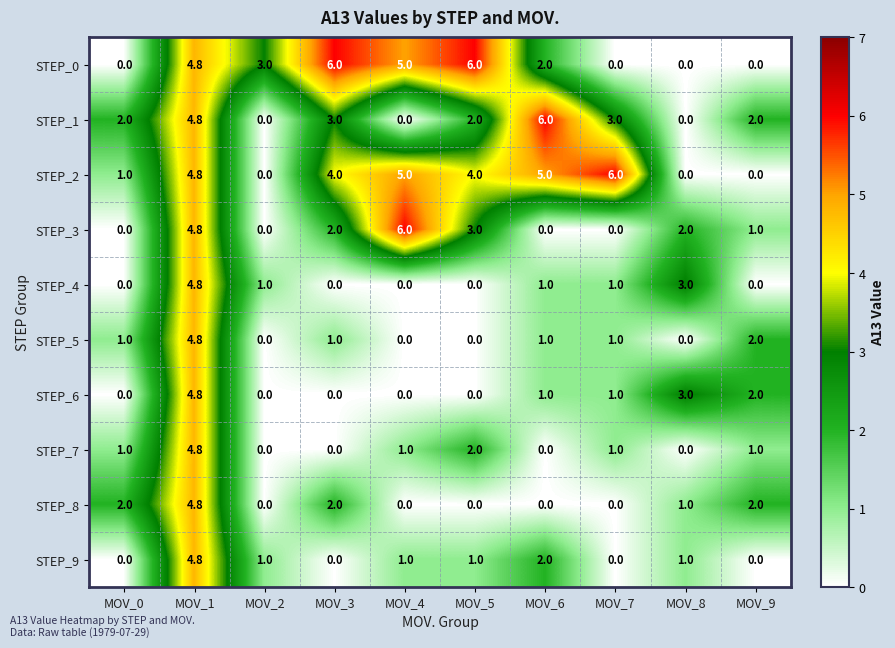

At which label does STEP_6 first exceed 1?

MOV_1